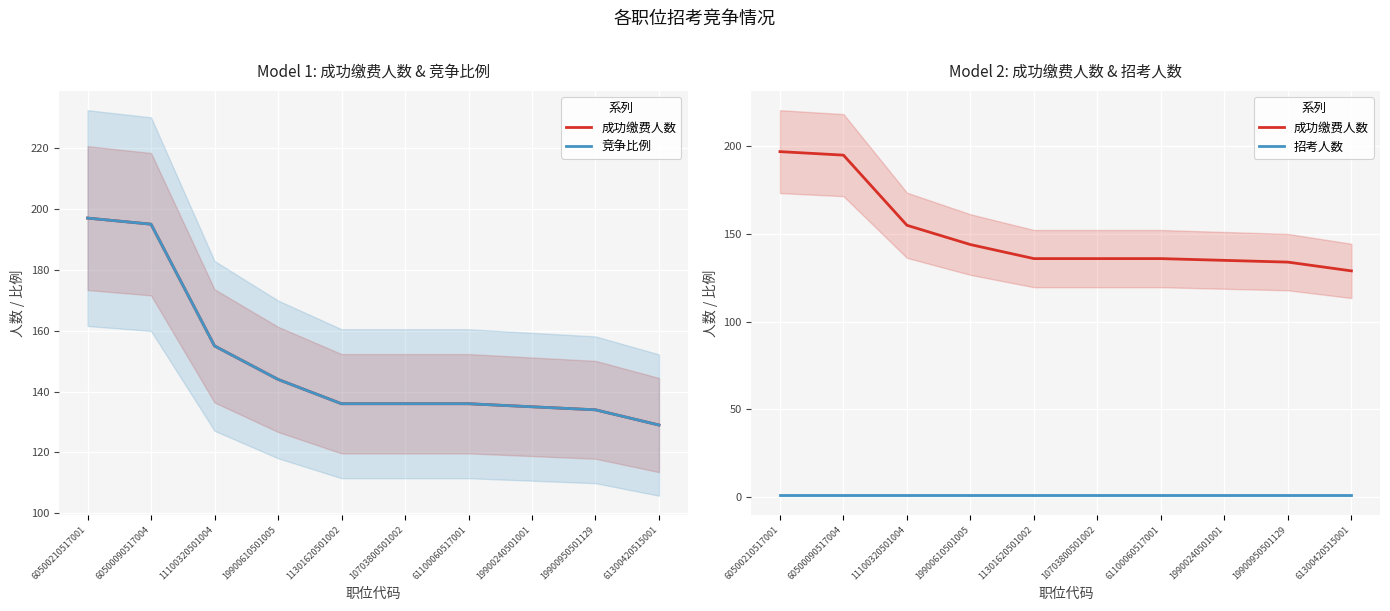

What is the total value across all series at 19900610501005?

289